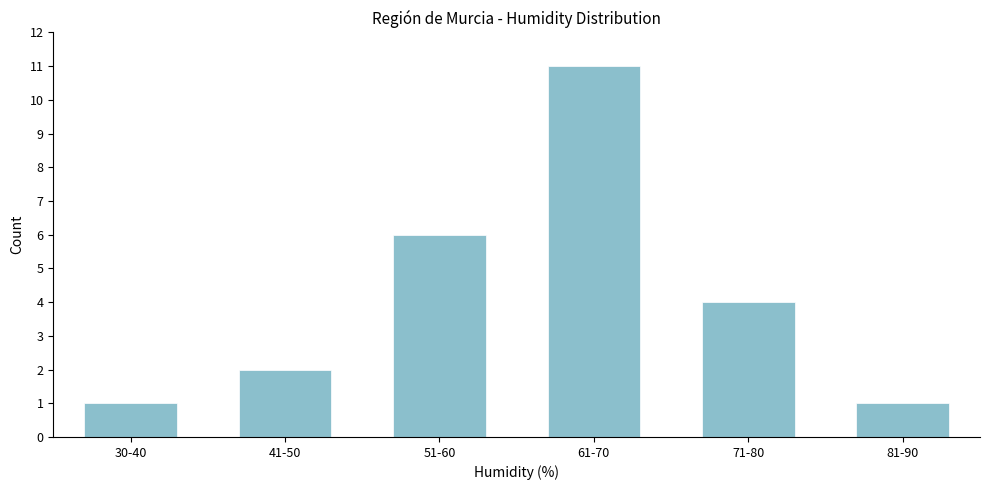

Reading left to right, list all the values displayed in this chart.

1	2	6	11	4	1